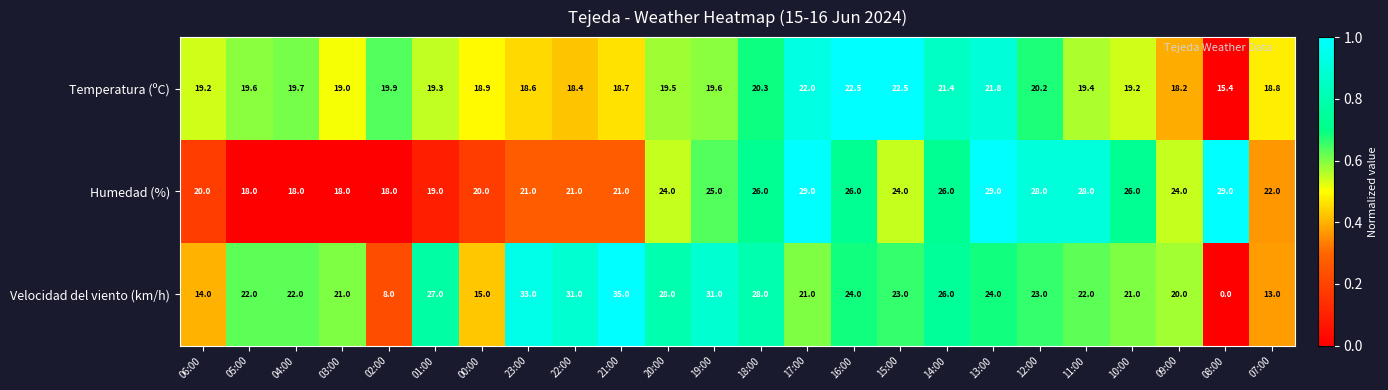

List the series in order of their peak value, lowest first.

Temperatura (ºC), Humedad (%), Velocidad del viento (km/h)